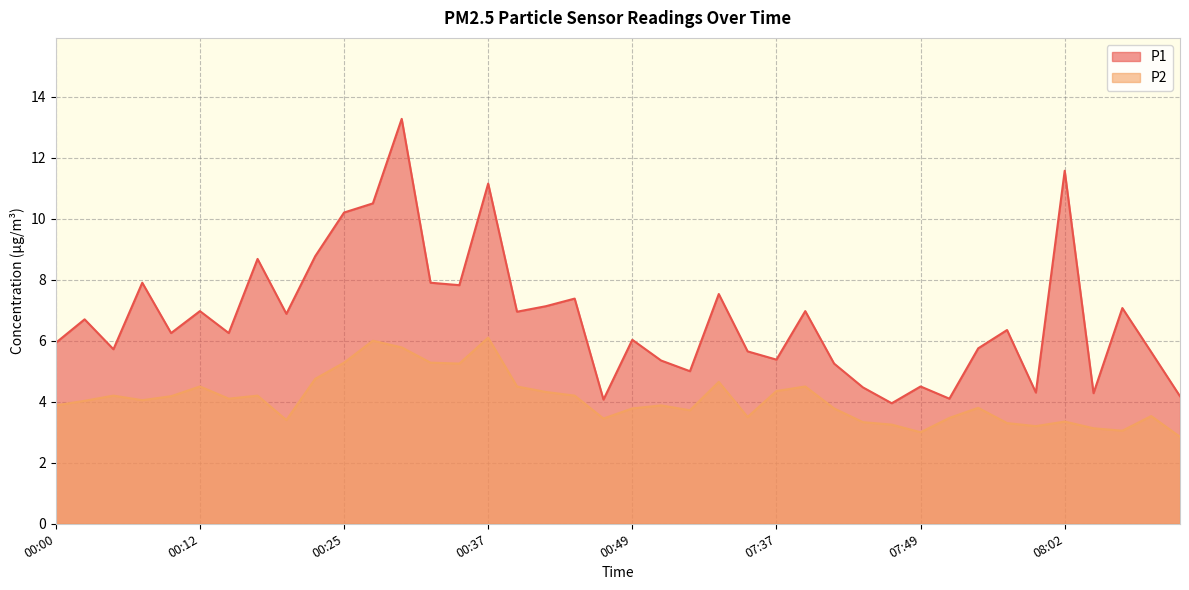

How many interior local peaks does the P2 series have?

11